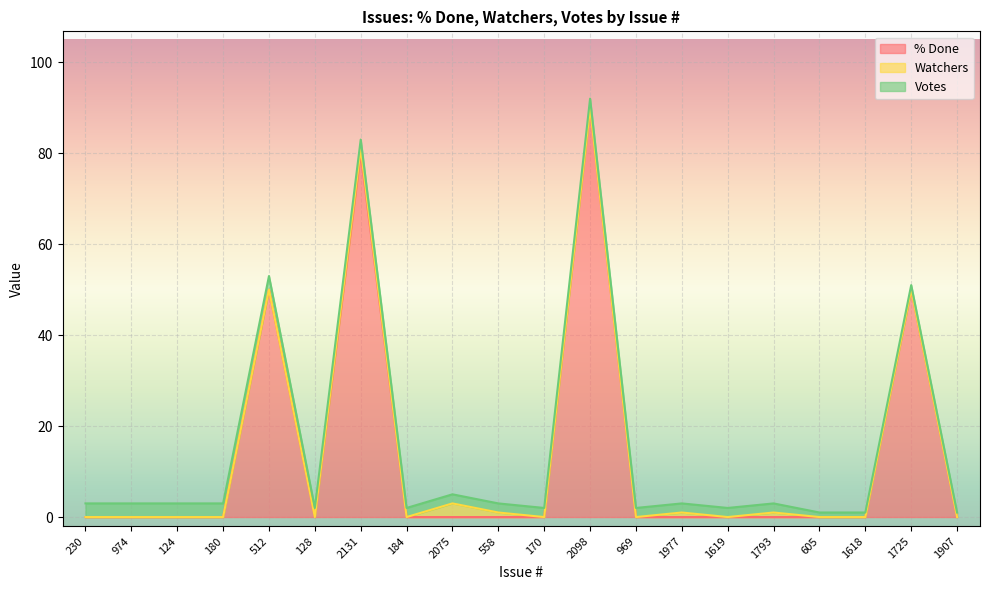

After their last crossing, which series has the higher values: Votes or % Done?

Votes